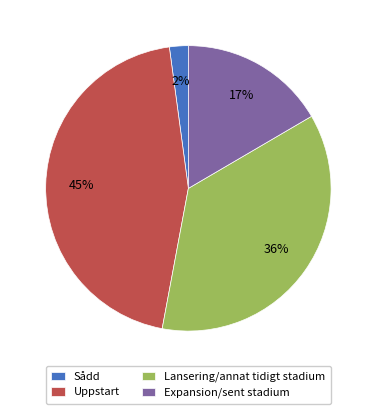

How many slices are in this pie chart?

4